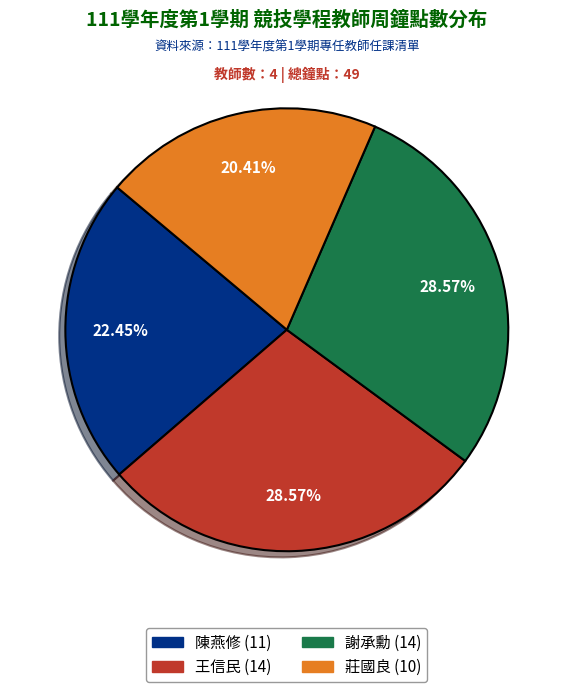

What percentage do 陳燕修 and 王信民 together represent?

51.0%